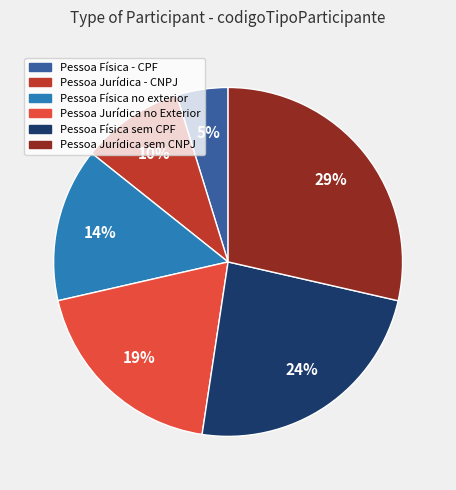

Does any single category account for the majority?

No